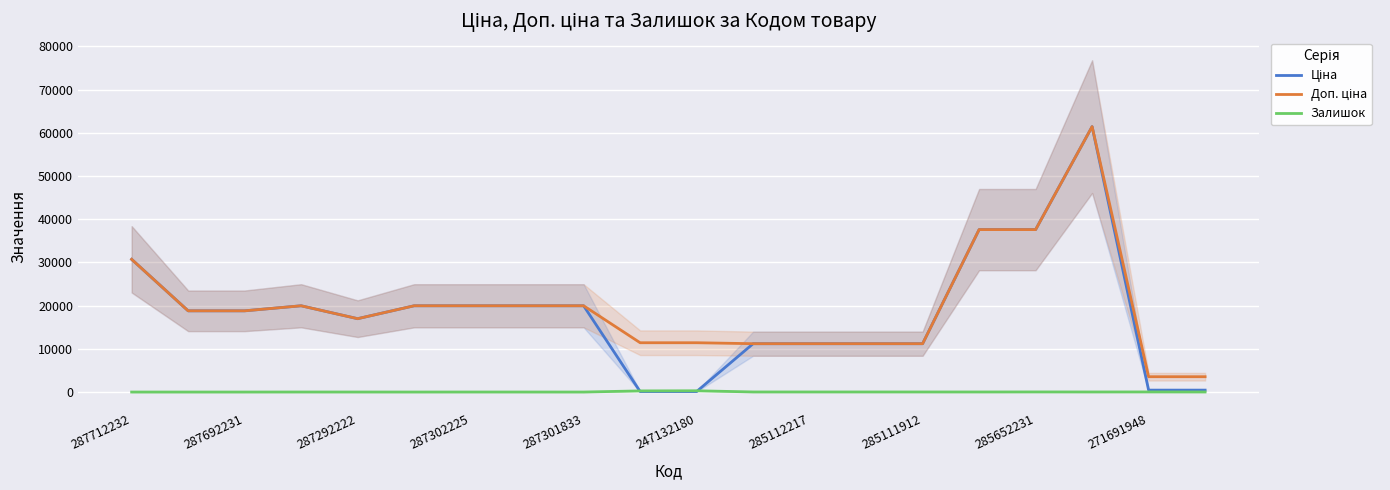

How many distinct data groups are displayed?

3